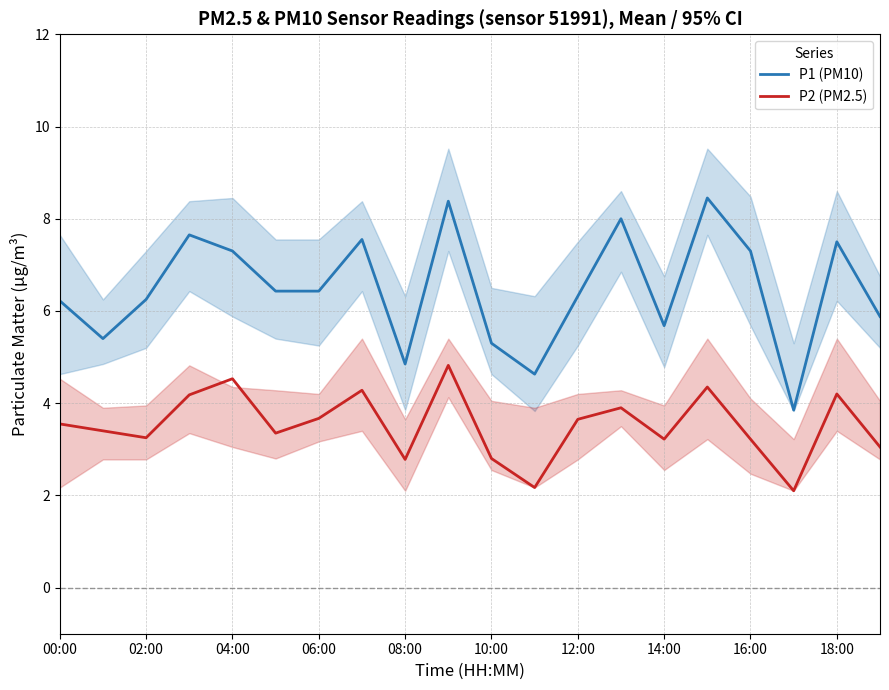

True or false: P2 (PM2.5) and P1 (PM10) intersect in this chart.

False